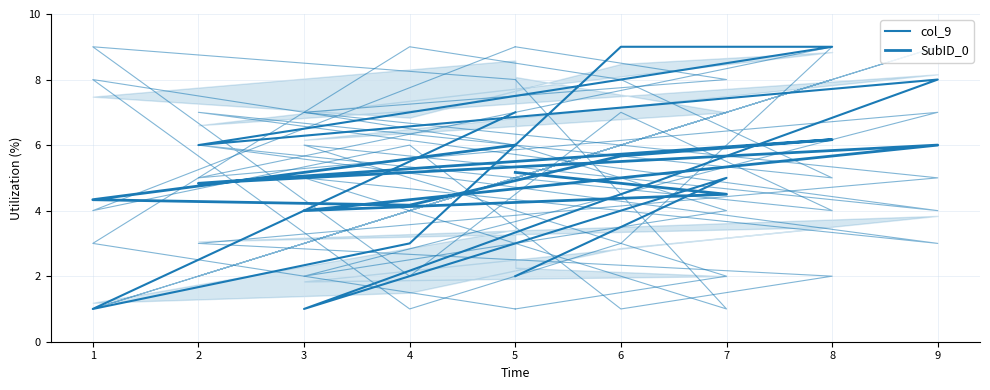

Read the col_9 value at 1.

1.0